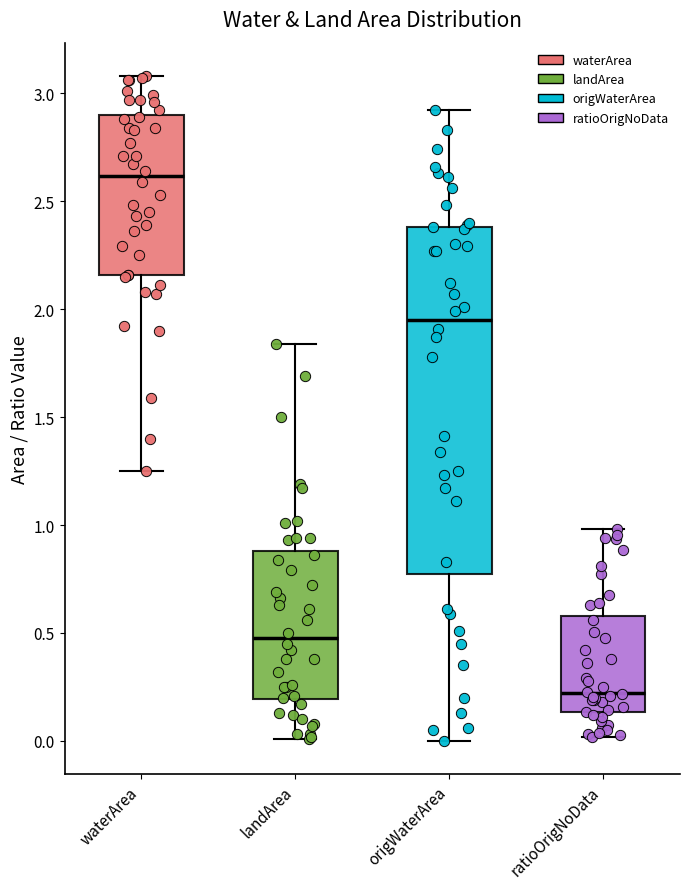

Where does the lower whisker of the box for waterArea end on the y-axis? The values are not printed on the chart, so give them approximately, as read against the axis.

1.25